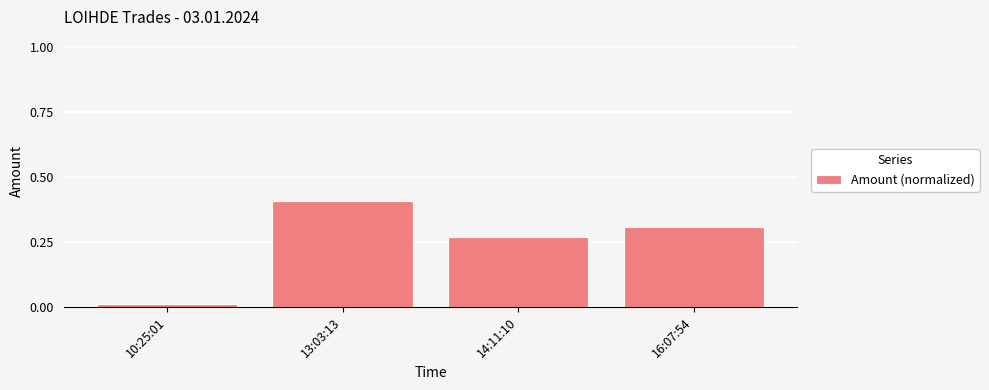

List the labels in order of value, smallest first.

10:25:01, 14:11:10, 16:07:54, 13:03:13